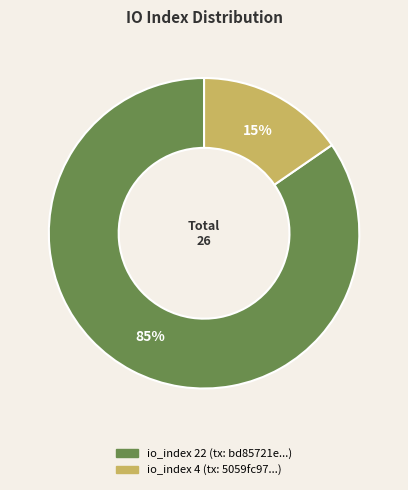

What is the ratio of the value at io_index 4 to the value at io_index 22?

0.2